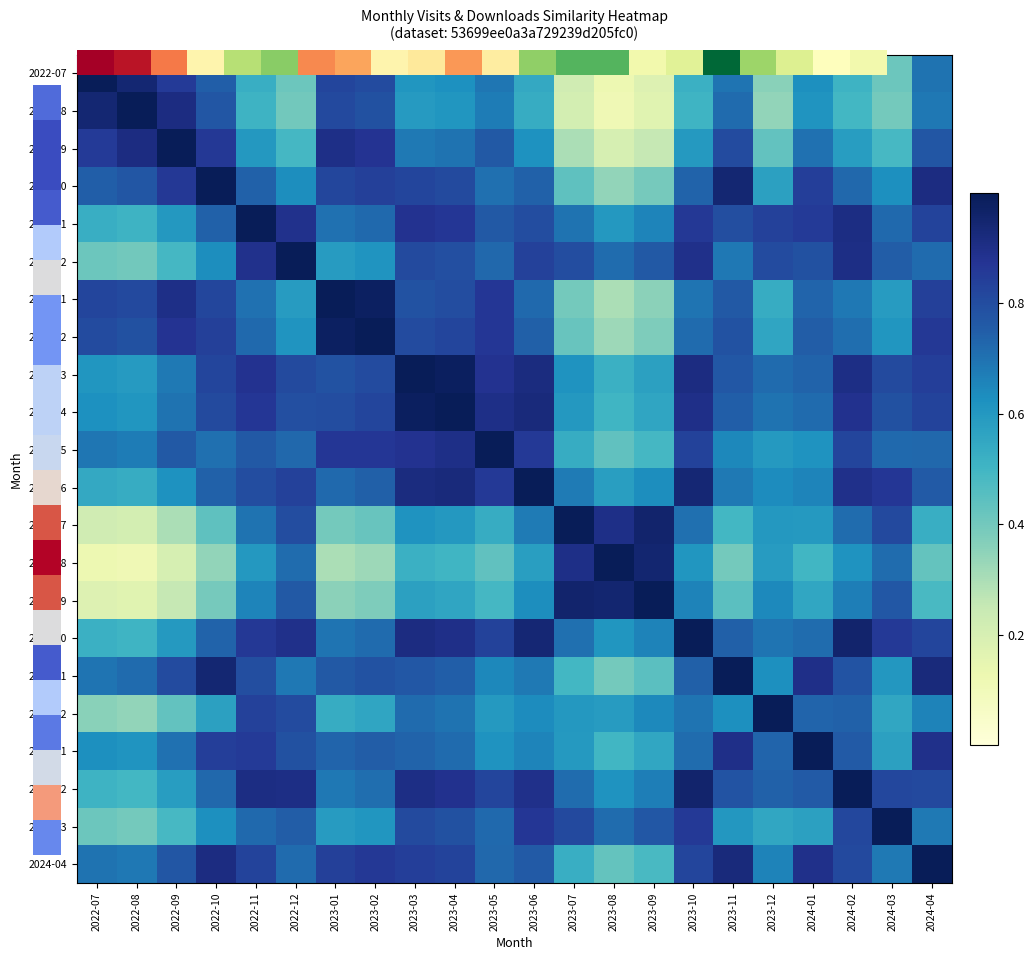

List the series in order of their peak value, lowest first.

0.0, 2022-08, 2022-09, 2022-10, 2022-11, 2022-12, 2023-01, 2023-02, 2023-03, 2023-04, 2023-05, 2023-06, 2023-07, 2023-08, 2023-09, 2023-10, 2023-11, 2023-12, 2024-01, 2024-02, 2024-03, 2024-04